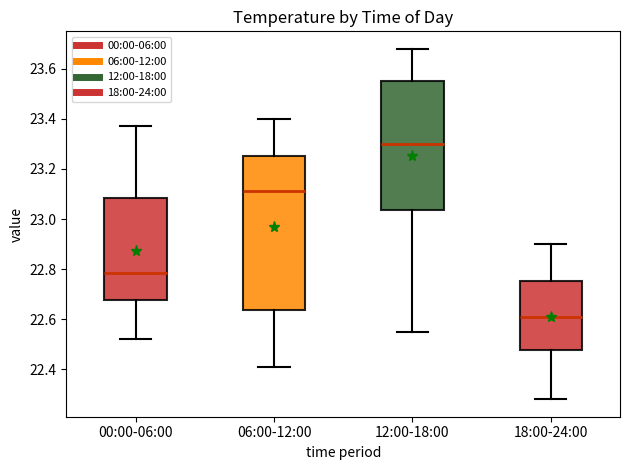

Where does the lower whisker of the box for 00:00-06:00 end on the y-axis? The values are not printed on the chart, so give them approximately, as read against the axis.

22.52